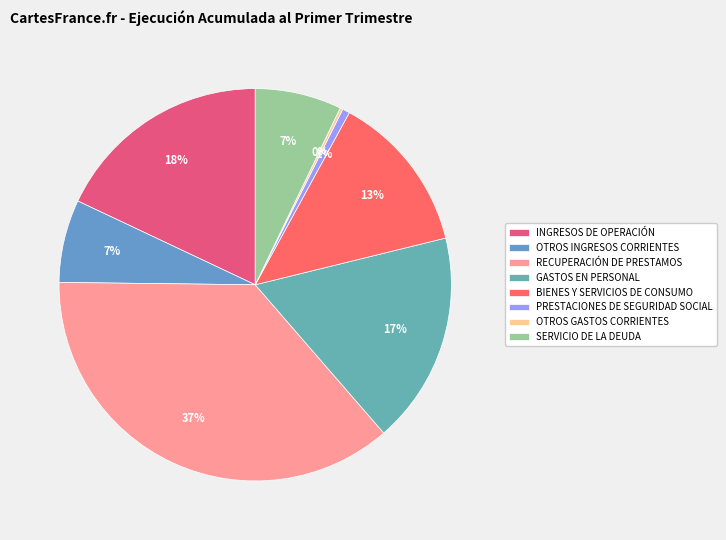

Rank the categories by value from lowest to highest.

OTROS GASTOS CORRIENTES, PRESTACIONES DE SEGURIDAD SOCIAL, OTROS INGRESOS CORRIENTES, SERVICIO DE LA DEUDA, BIENES Y SERVICIOS DE CONSUMO, GASTOS EN PERSONAL, INGRESOS DE OPERACIÓN, RECUPERACIÓN DE PRESTAMOS